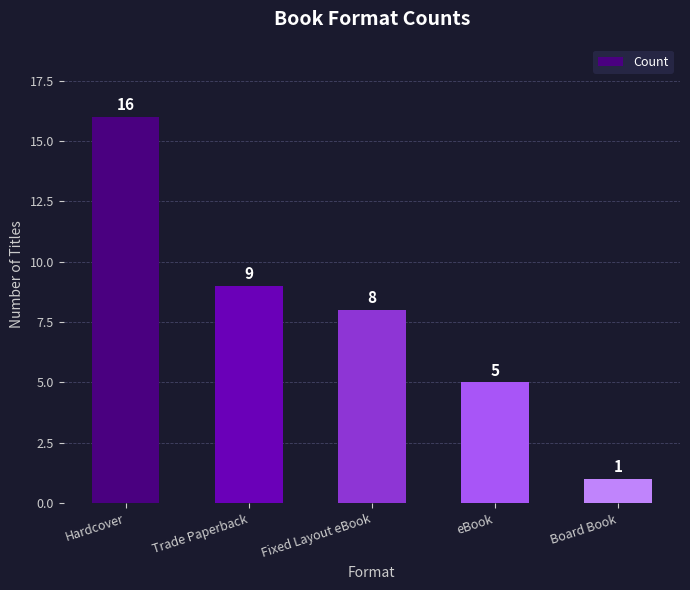

Reading right to left, list all the values displayed in this chart.

Board Book=1	eBook=5	Fixed Layout eBook=8	Trade Paperback=9	Hardcover=16